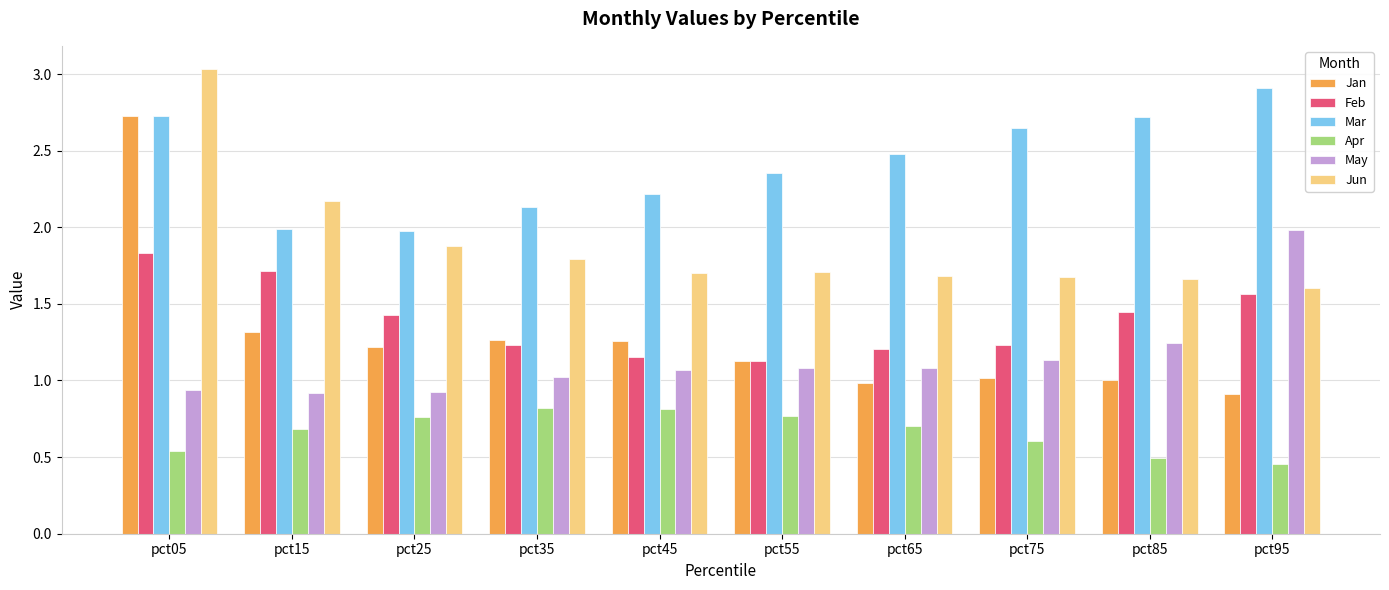

What is the sum of all Feb values?

13.9